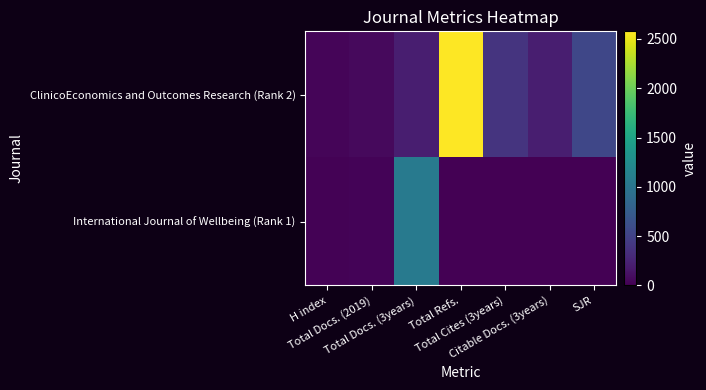

At how many categories does at least one series exceed 778?

2